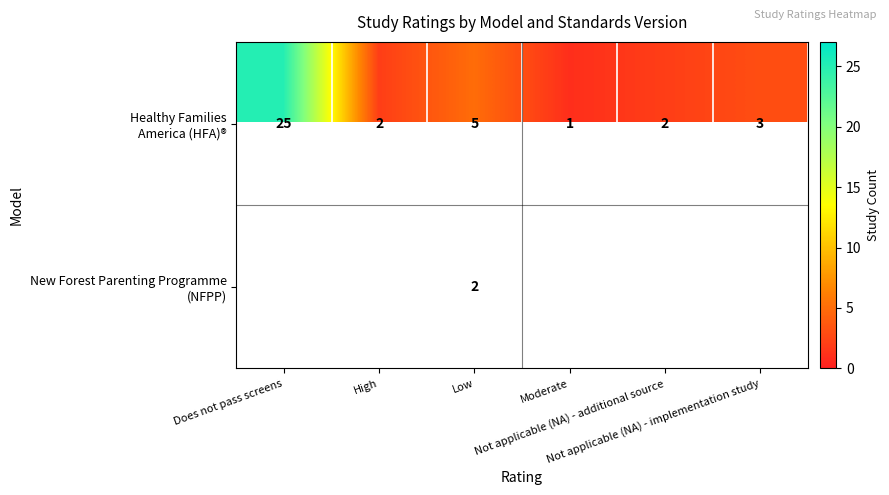

At which label does Healthy Families America (HFA)® first exceed 3?

Does not pass screens